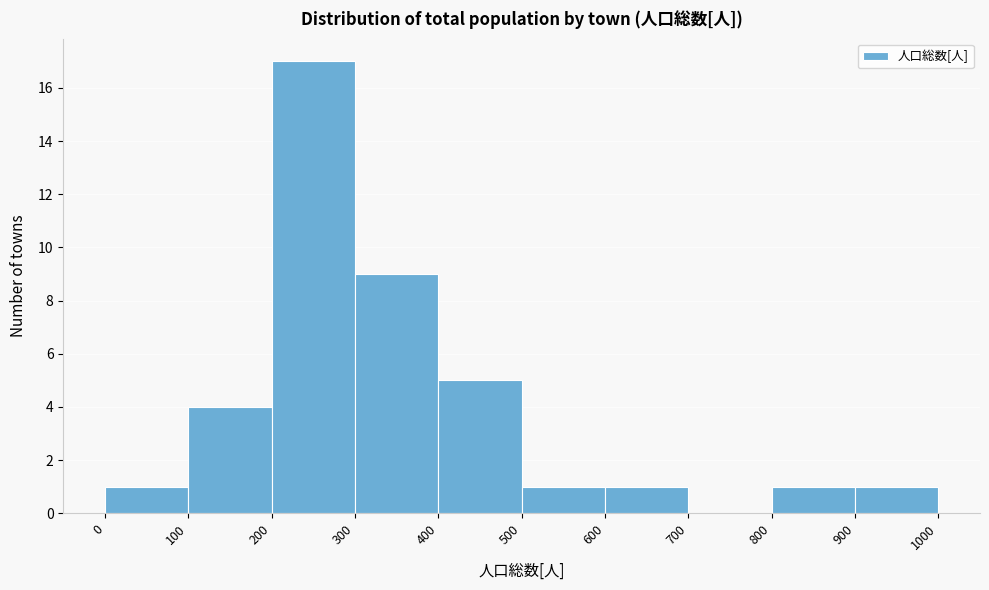

Reading left to right, list every bar in this chart as the range it spans on the x-axis followed by its height. The values are not printed on the chart, so give them approximately, as read against the axis.

0 to 100: 1
100 to 200: 4
200 to 300: 17
300 to 400: 9
400 to 500: 5
500 to 600: 1
600 to 700: 1
700 to 800: 0
800 to 900: 1
900 to 1000: 1